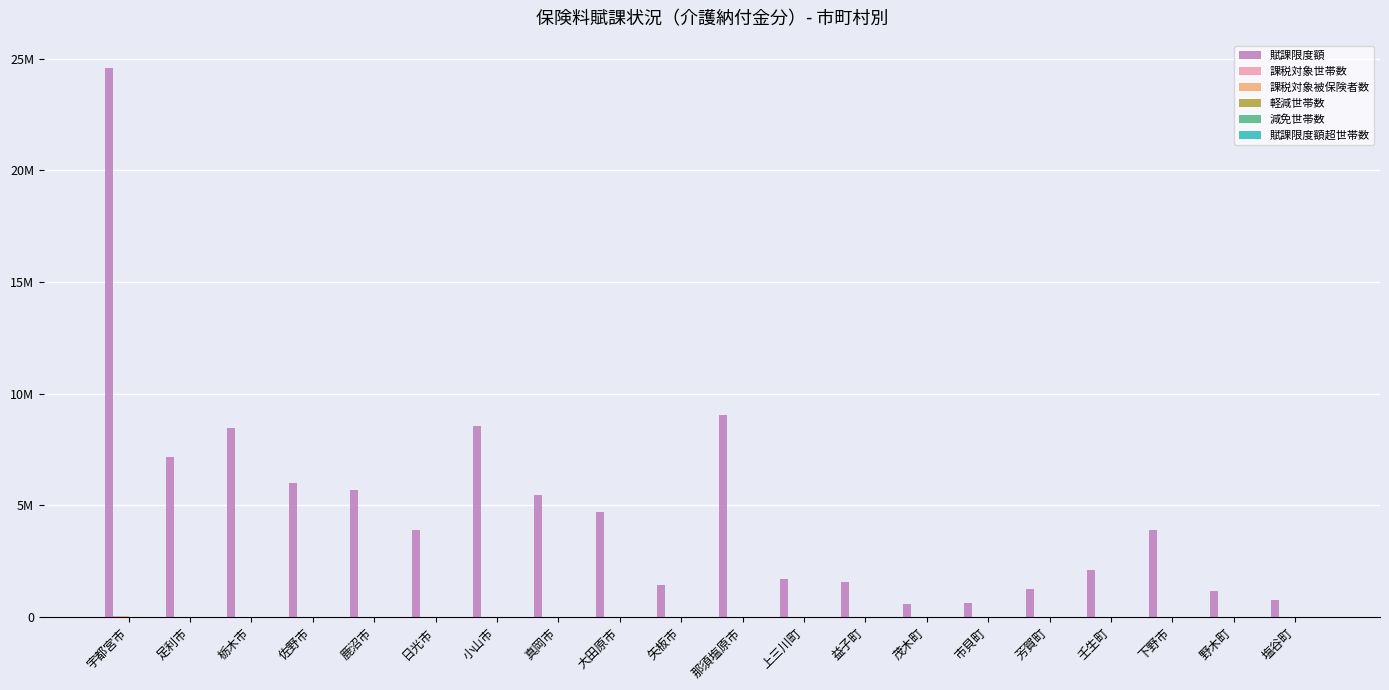

Where is 賦課限度額超世帯数 nearest to the value 233?

那須塩原市